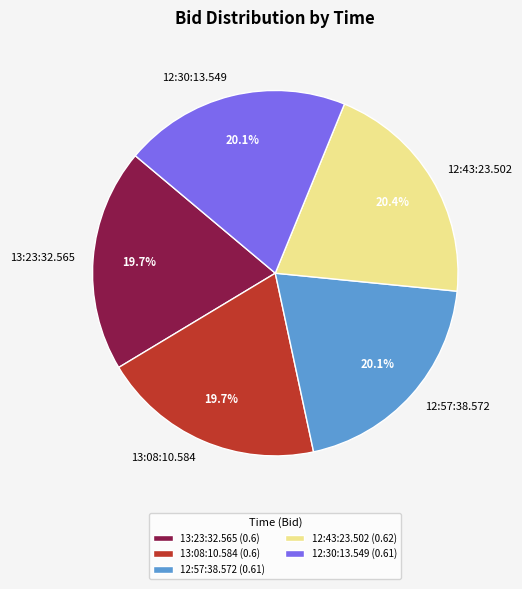

To the nearest percent, what portion does 12:57:38.572 represent?

20%